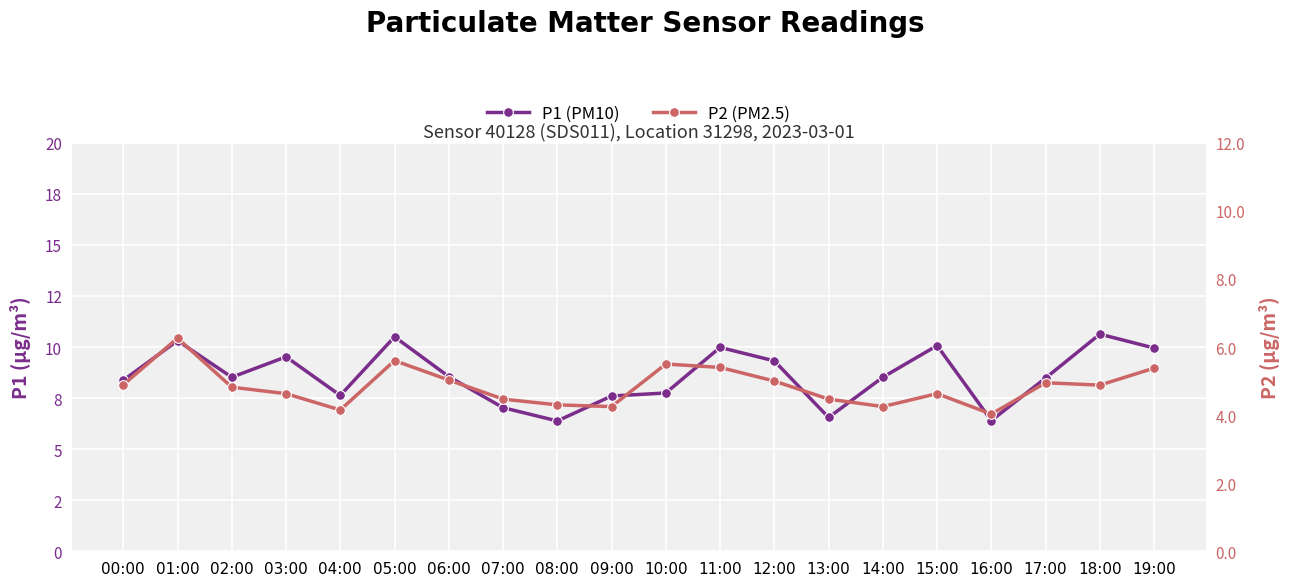

Reading left to right, transcribe all the data shown in this chart.

P1 (PM10): 00:00=8.4	01:00=10.3	02:00=8.5	03:00=9.5	04:00=7.6	05:00=10.5	06:00=8.6	07:00=7.0	08:00=6.4	09:00=7.6	10:00=7.8	11:00=10.0	12:00=9.3	13:00=6.5	14:00=8.5	15:00=10.1	16:00=6.4	17:00=8.5	18:00=10.6	19:00=9.9
P2 (PM2.5): 00:00=4.9	01:00=6.3	02:00=4.8	03:00=4.6	04:00=4.2	05:00=5.6	06:00=5.0	07:00=4.5	08:00=4.3	09:00=4.2	10:00=5.5	11:00=5.4	12:00=5.0	13:00=4.5	14:00=4.2	15:00=4.6	16:00=4.0	17:00=5.0	18:00=4.9	19:00=5.4